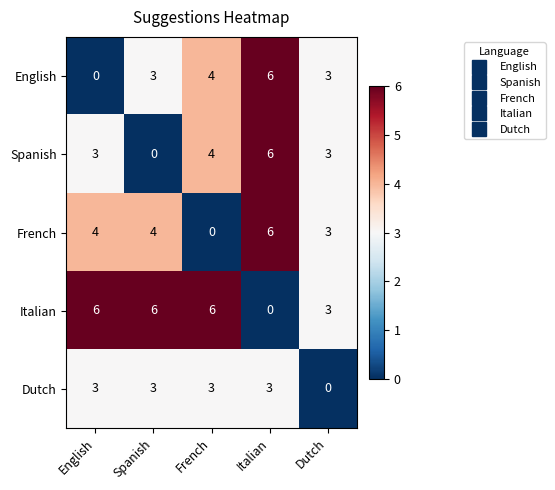

Which category has the lowest value in the Dutch series?

Dutch